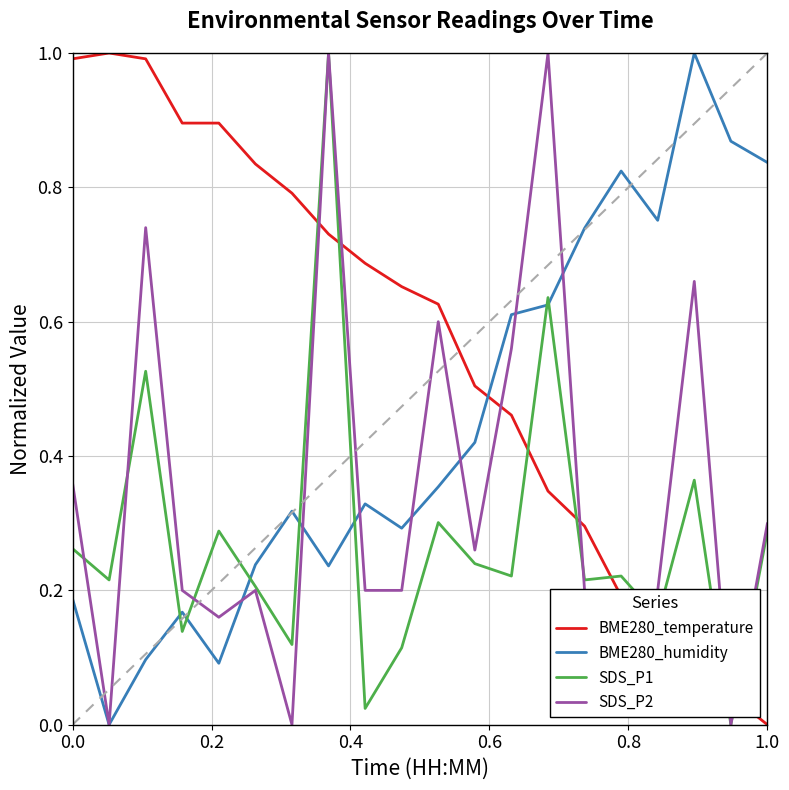

How many interior local valleys does the BME280_humidity series have?

5